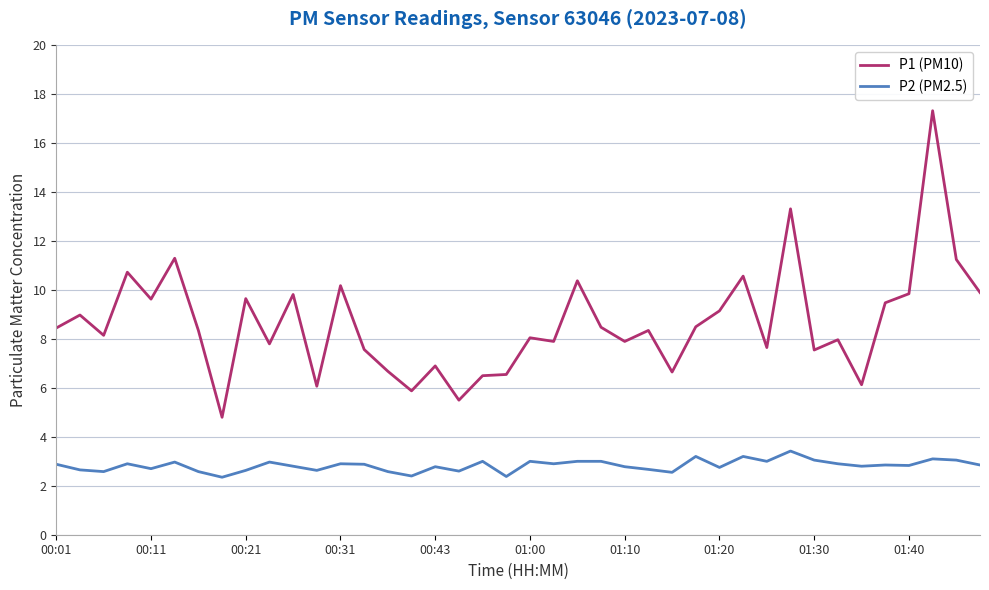

What is the difference between the maximum and minimum values in the P1 (PM10) series?

12.5